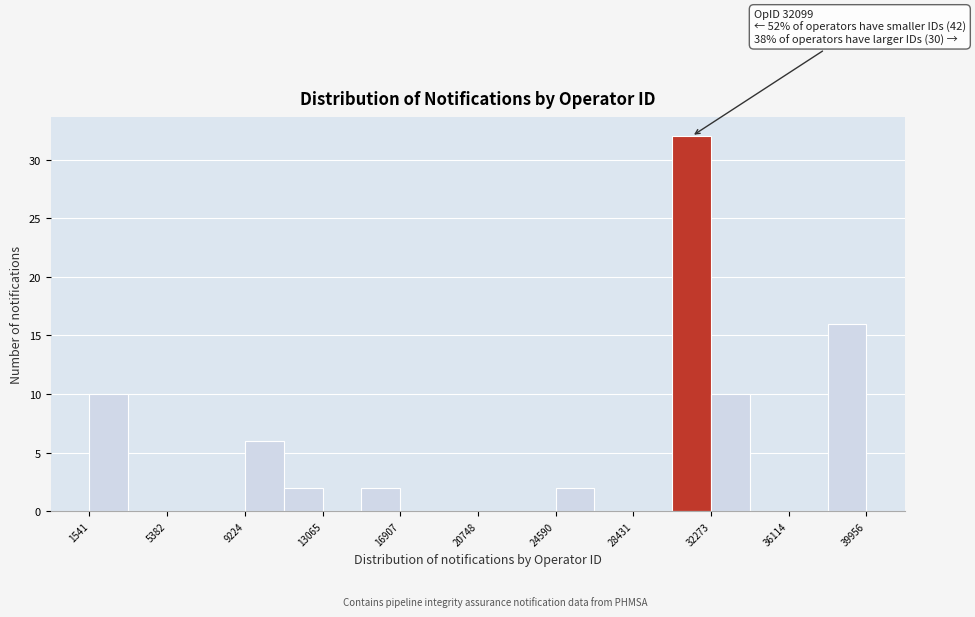

Read against the x-axis, roughly where is the centre of the tallest bar?

31500